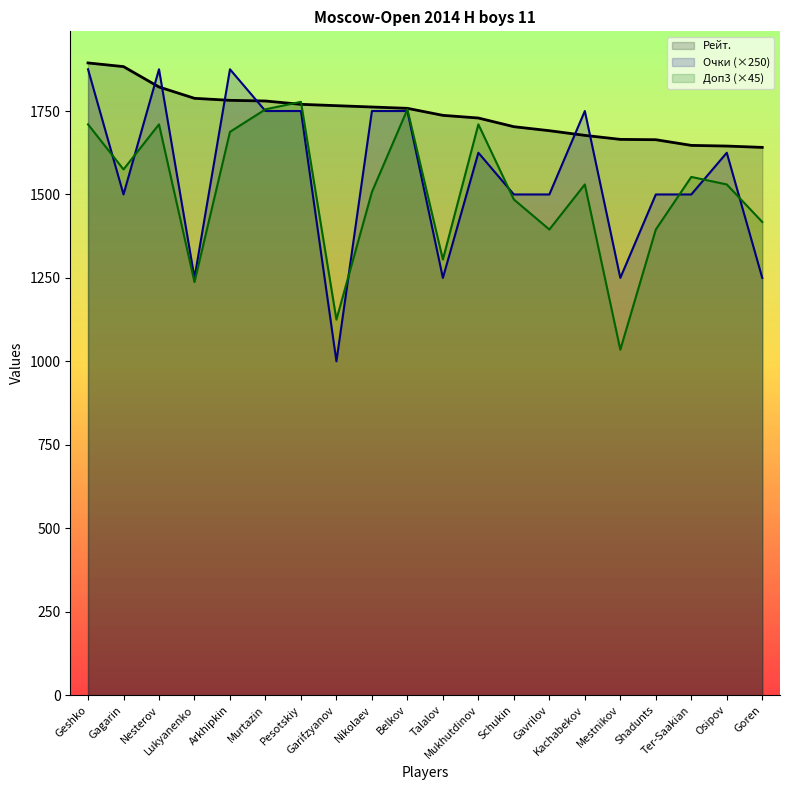

What is the difference between the maximum and minimum values in the Очки series?

875.0